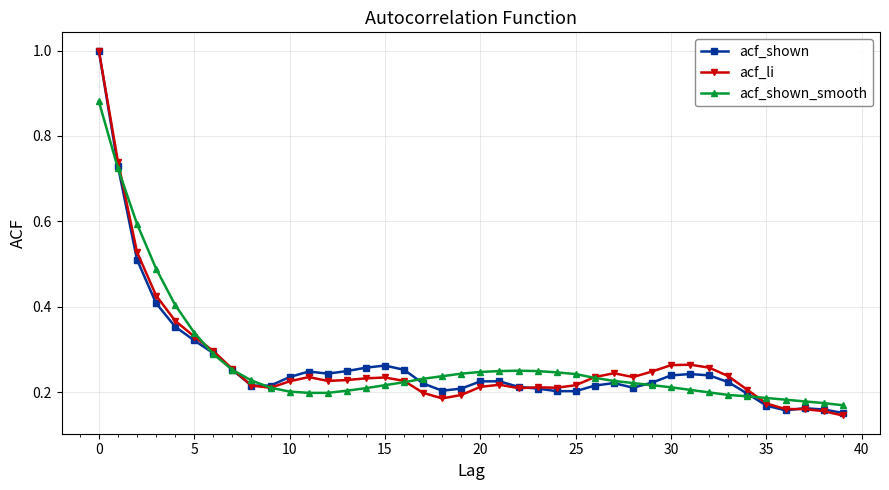

What is the maximum value shown in the chart?

1.0